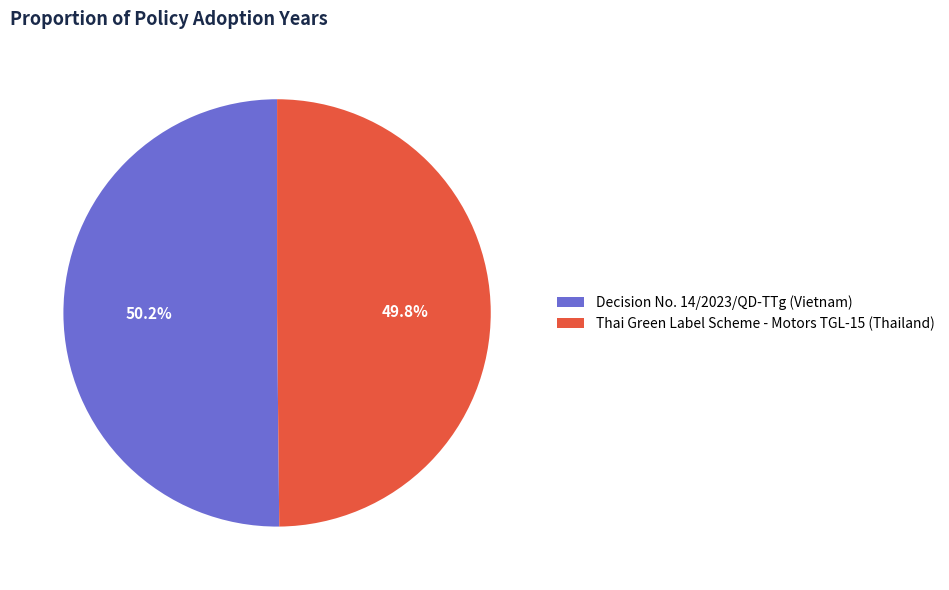

What is the ratio of the value at Decision No. 14/2023/QD-TTg (Vietnam) to the value at Thai Green Label Scheme - Motors TGL-15 (Thailand)?

1.0